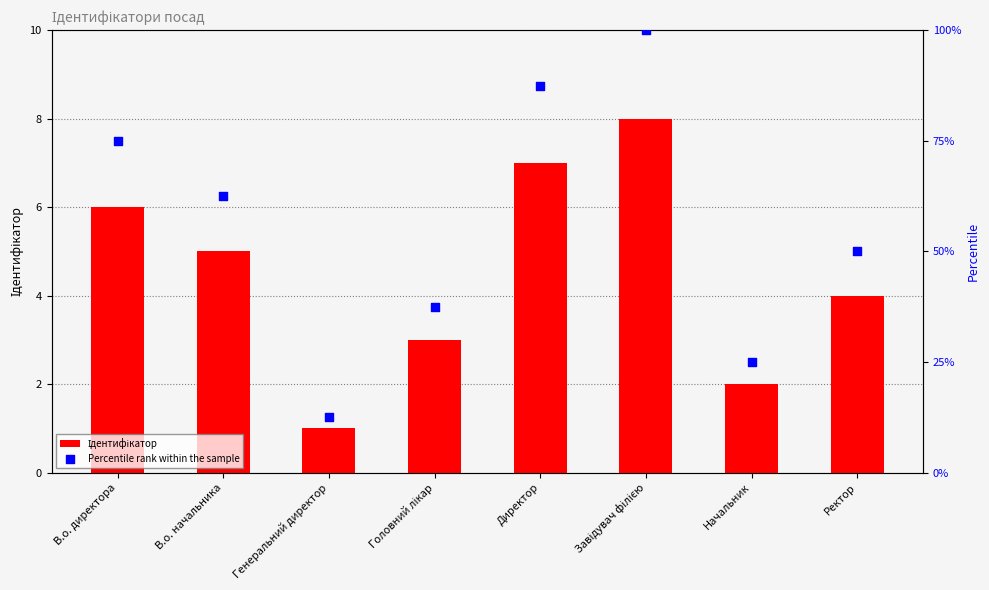

Which series has the largest Y range (max minus min)?

Percentile rank within the sample